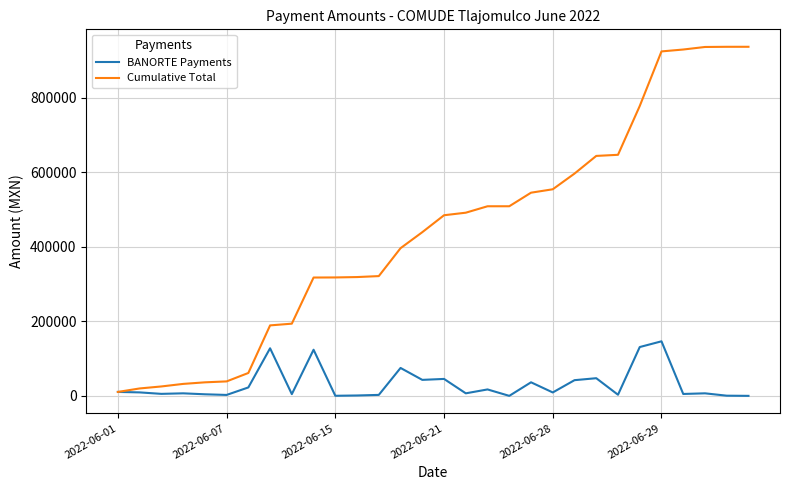

What are all the series names shown in the legend?

BANORTE Payments, Cumulative Total